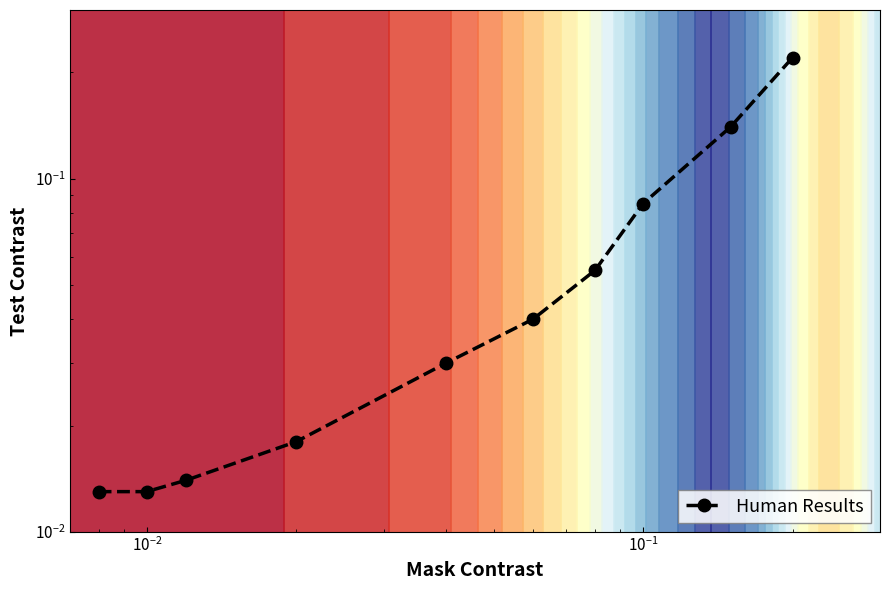

How many series are shown in this chart?

1